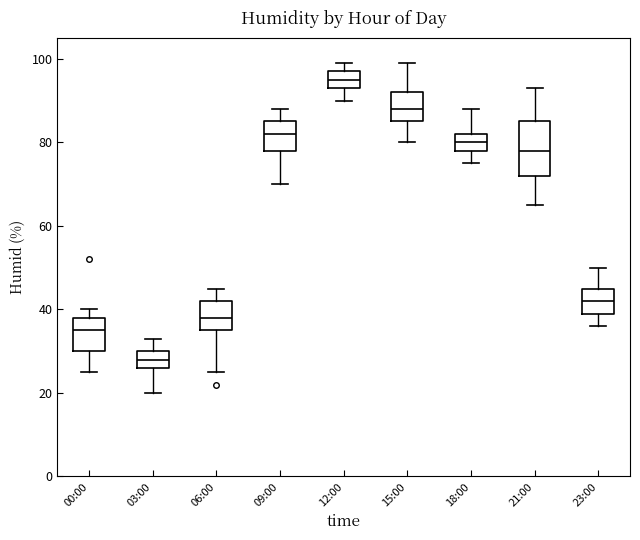

Which box has the highest median line?

12:00